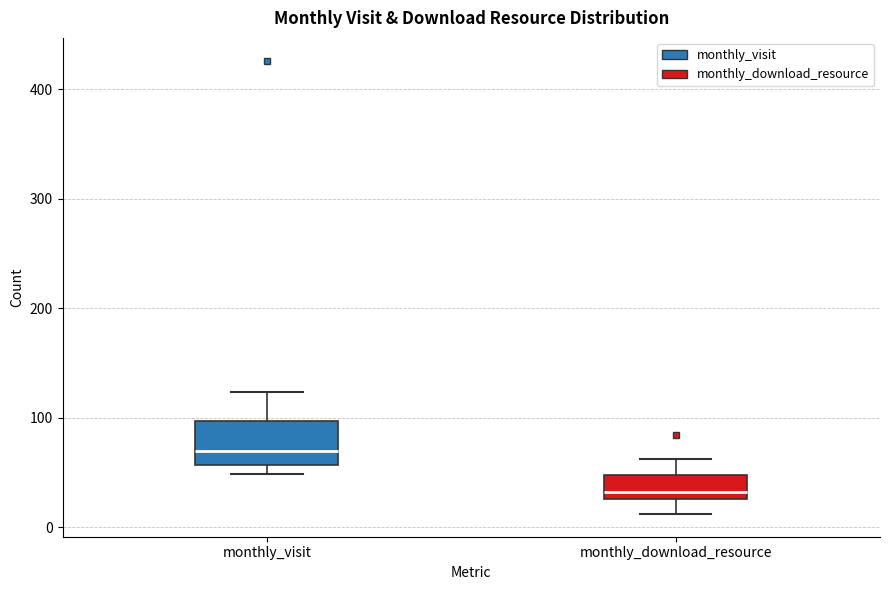

Where does the upper whisker of the box for monthly_visit end on the y-axis? The values are not printed on the chart, so give them approximately, as read against the axis.

120